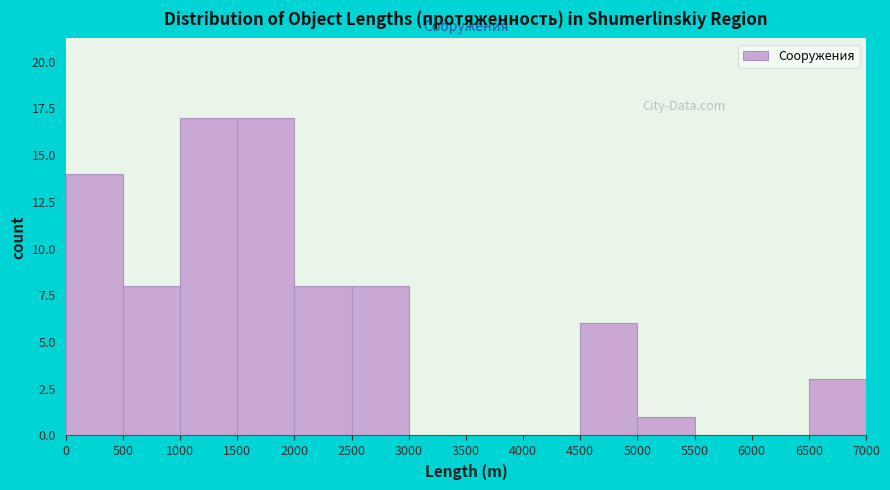

What is the height of the bar covering 1500 to 2000 on the x-axis? The values are not printed on the chart, so give them approximately, as read against the axis.

17